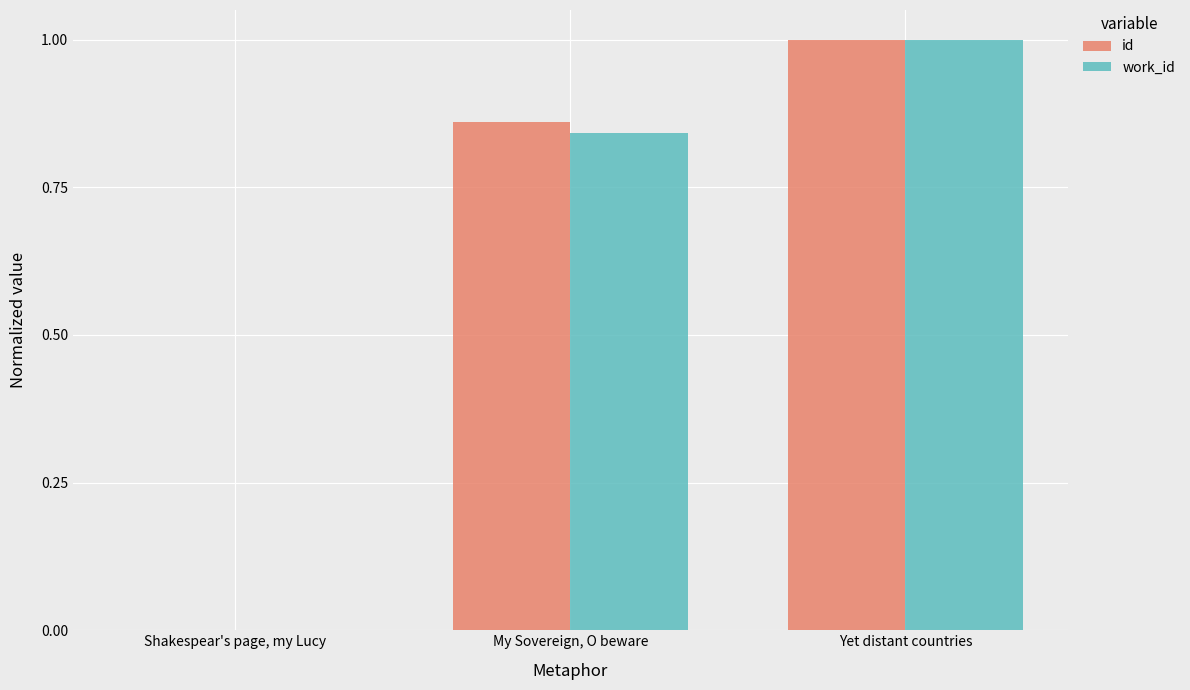

Are the bars grouped side by side (vs. stacked)?

Yes